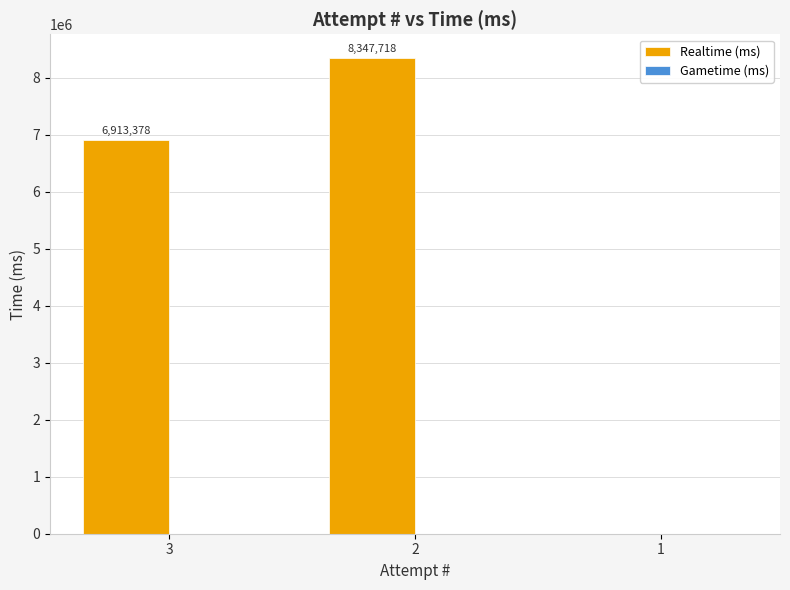

How many distinct data groups are displayed?

1